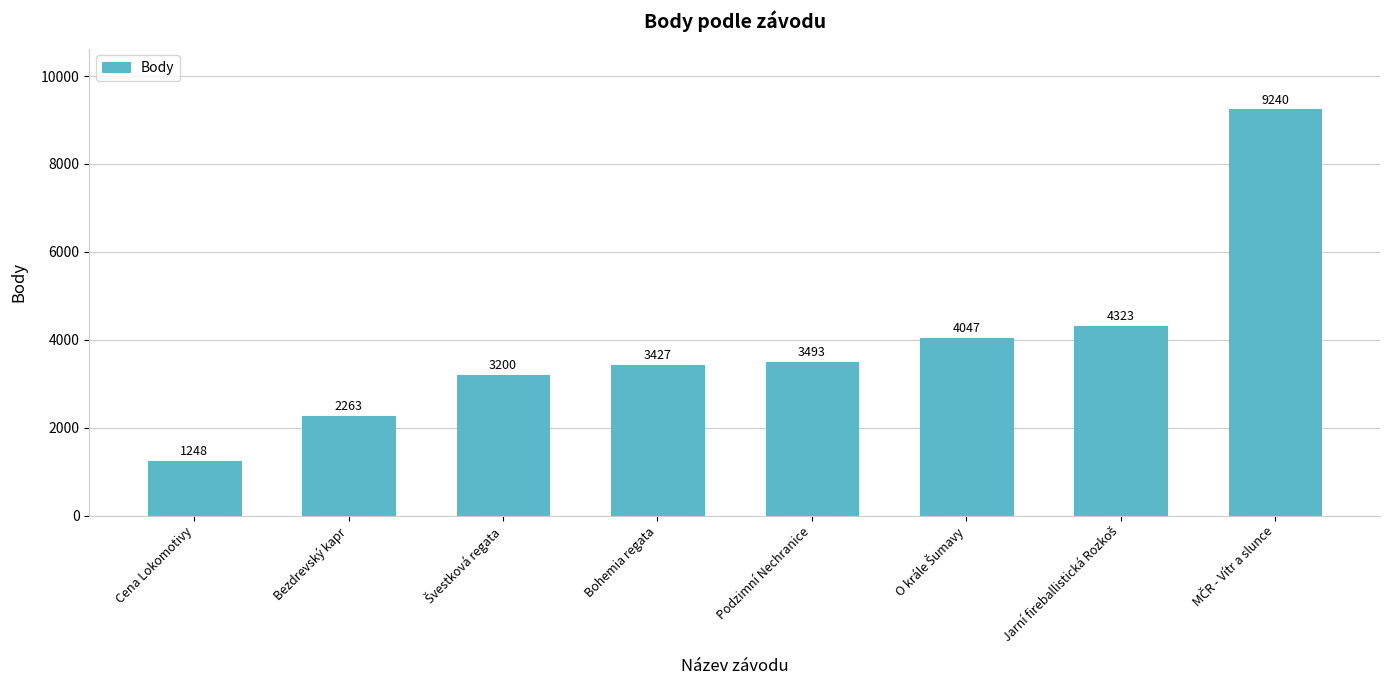

Which category has the lowest value across all series?

Cena Lokomotivy